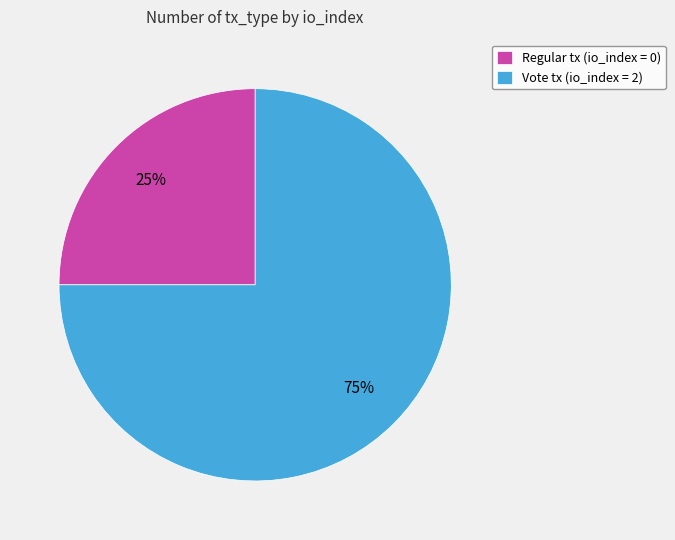

Which slice is the smallest?

Regular tx (io_index = 0)